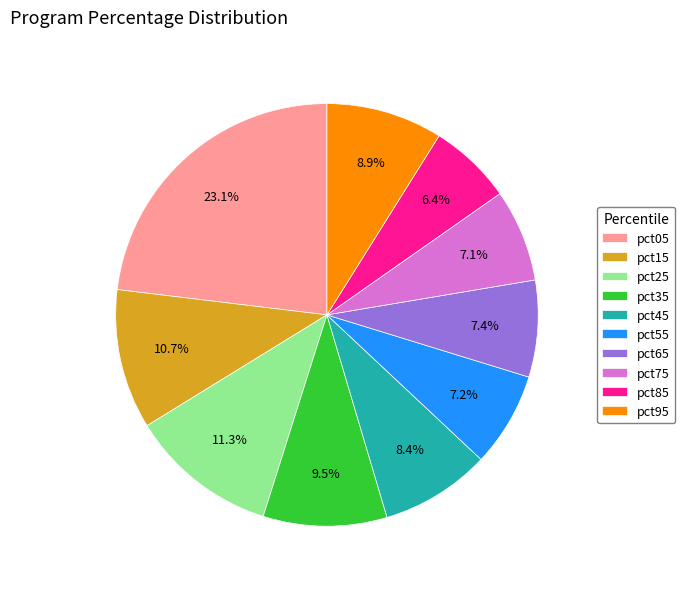

Between pct15 and pct85, which is larger?

pct15